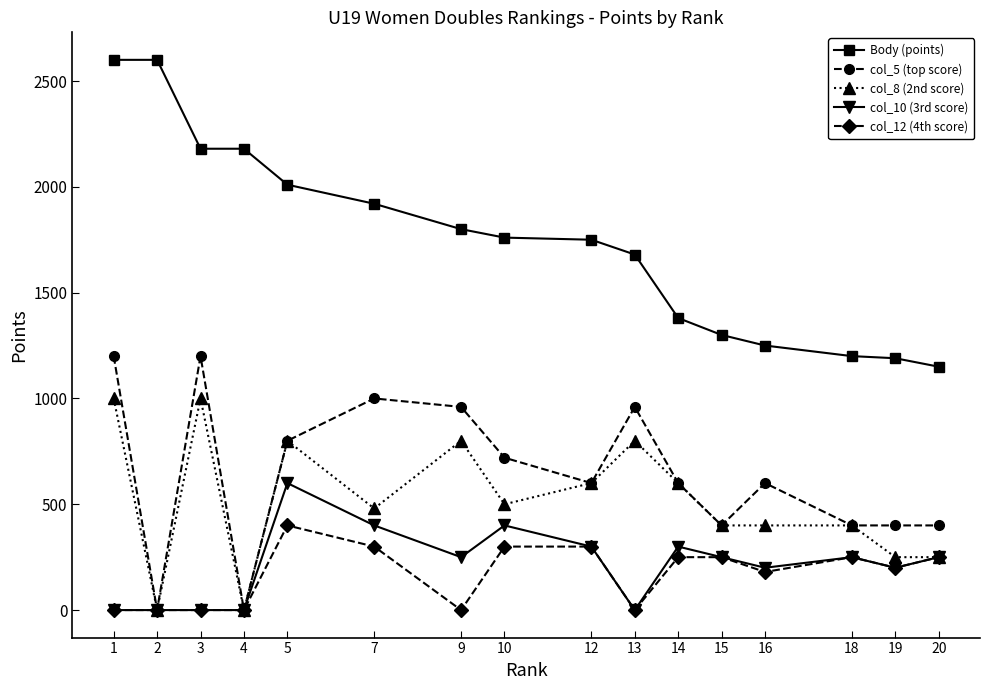

Read the Body (points) value at 18.

1200